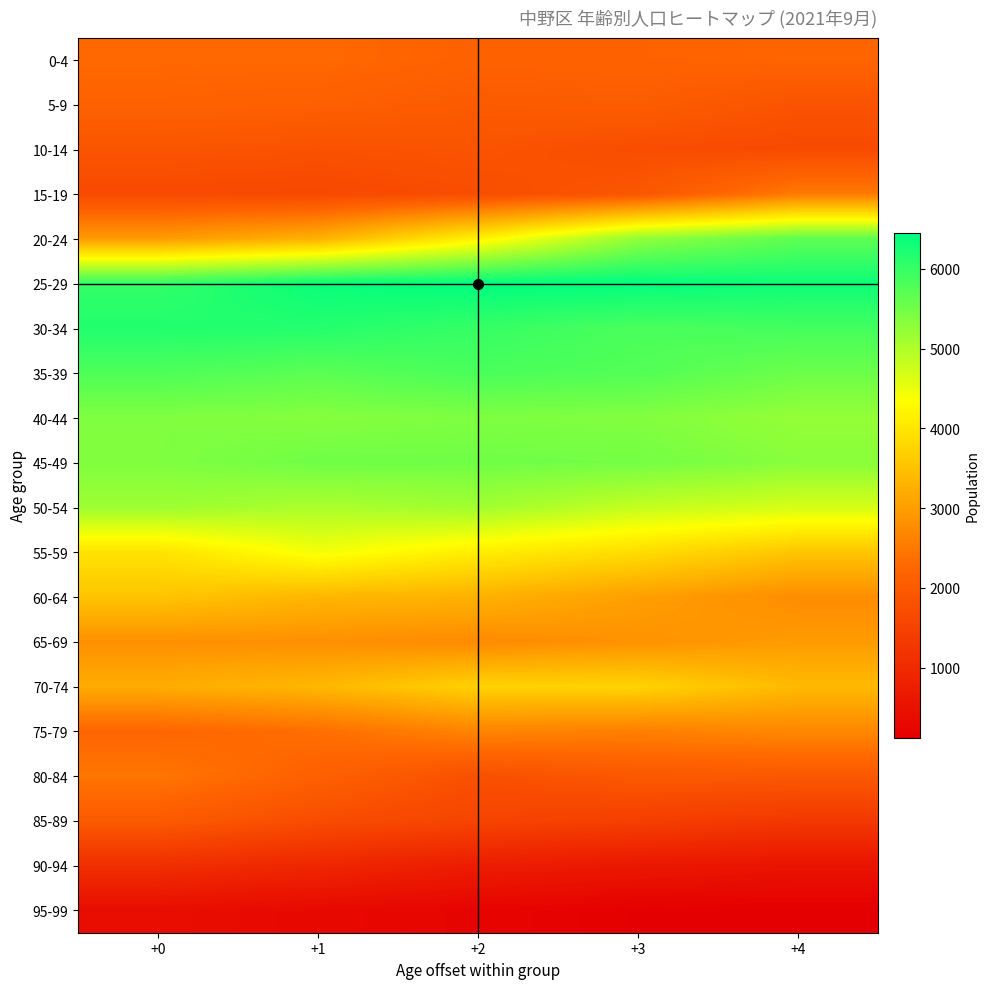

Which series has the largest total across all categories?

25-29